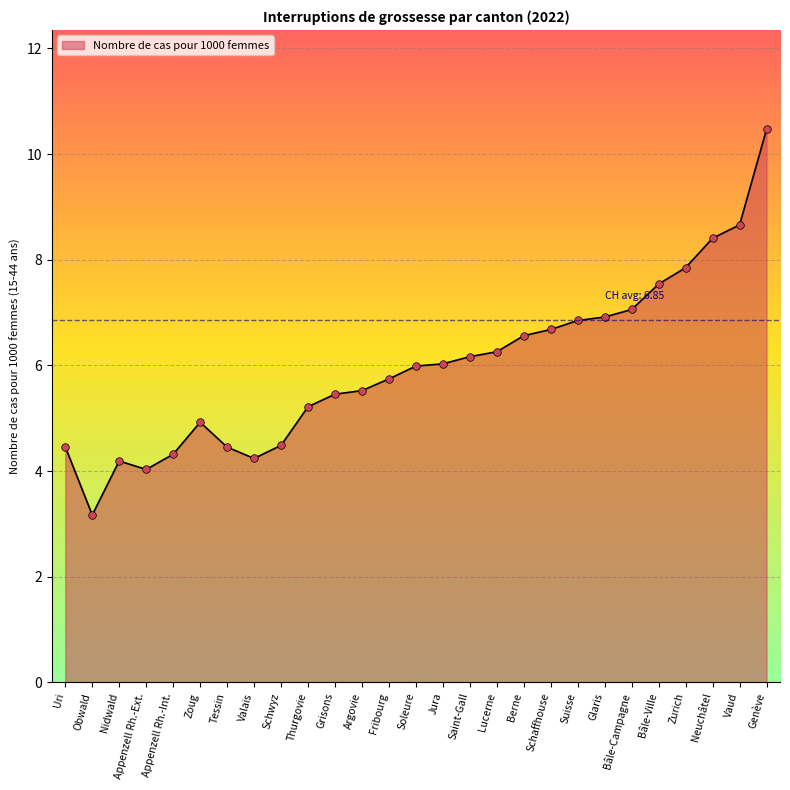

What is the change in value from Obwald to Genève?

+7.3